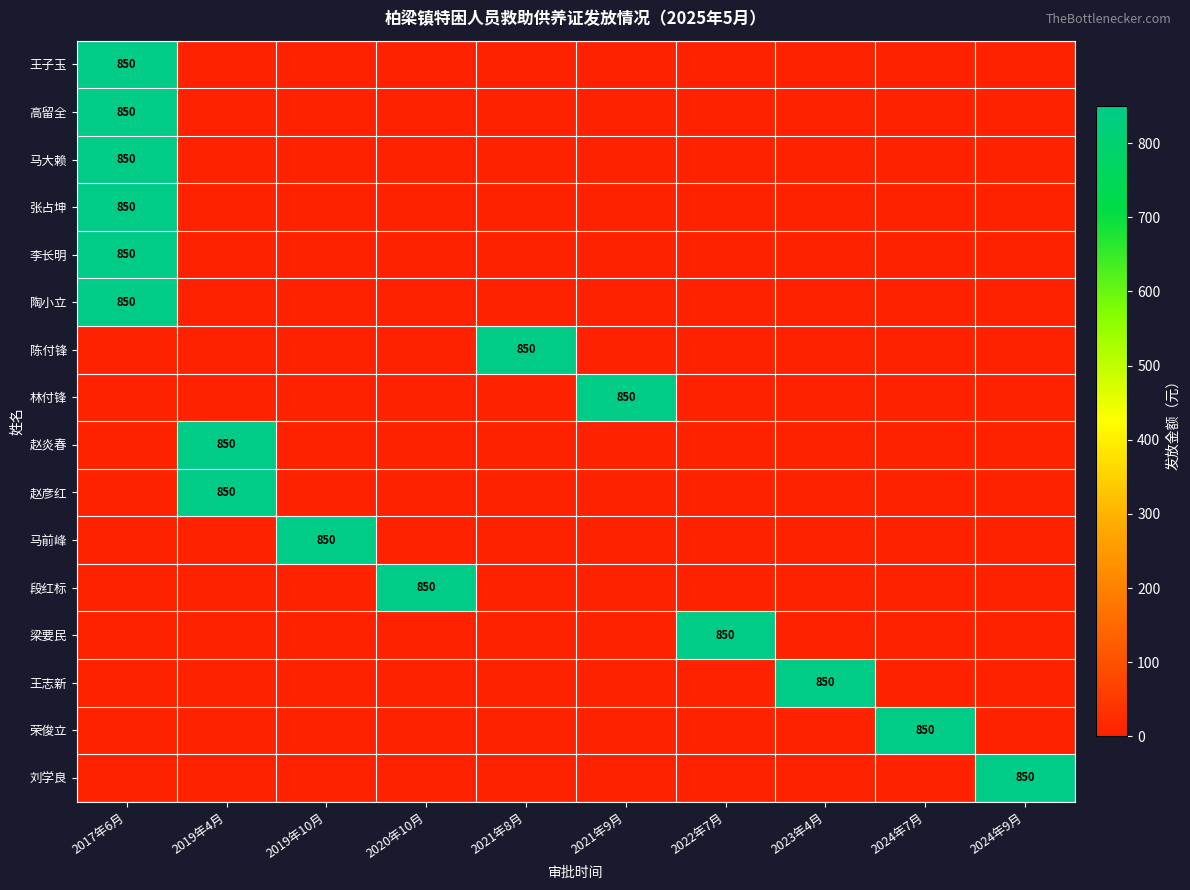

The value of 陈付锋 at 2021年8月 is 850. True or false?

True